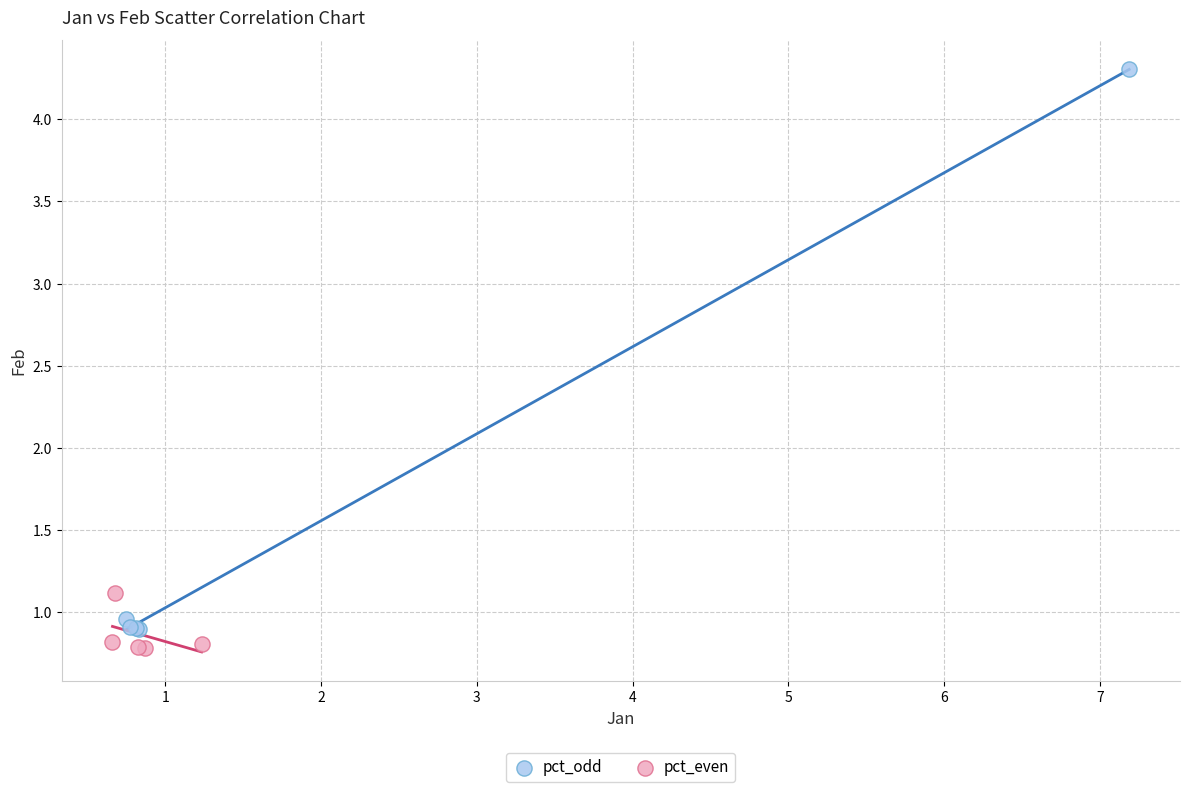

Which series has the largest Y range (max minus min)?

pct_odd